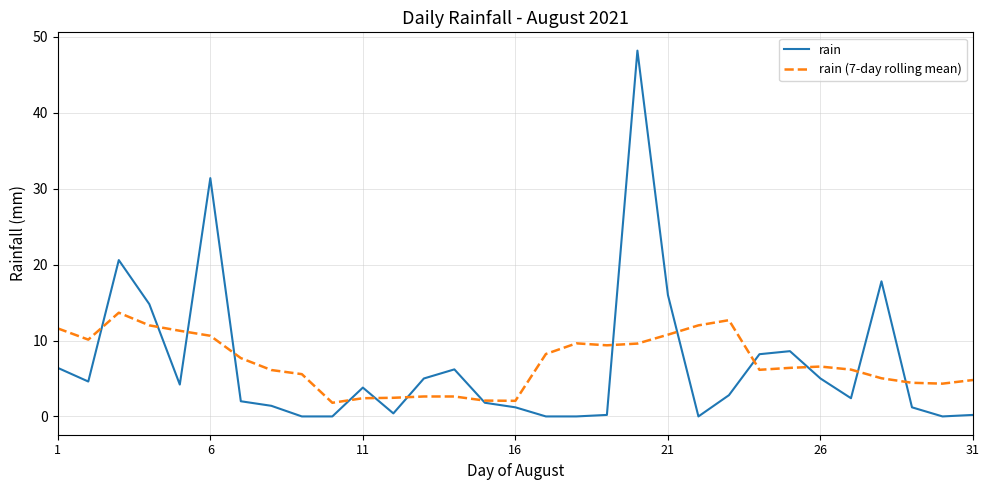

What is the difference between the maximum and minimum values in the rain series?

48.2